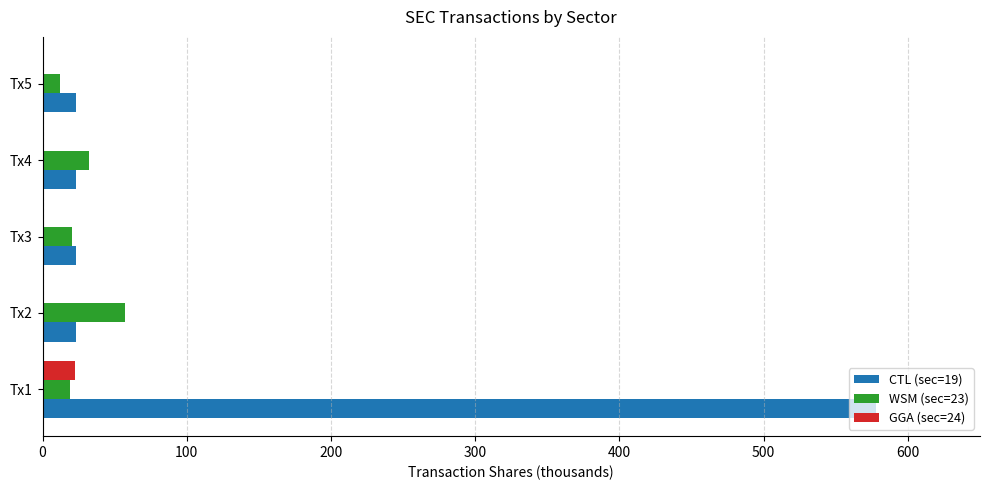

How many data points in WSM (sec=23) are above 20?

3